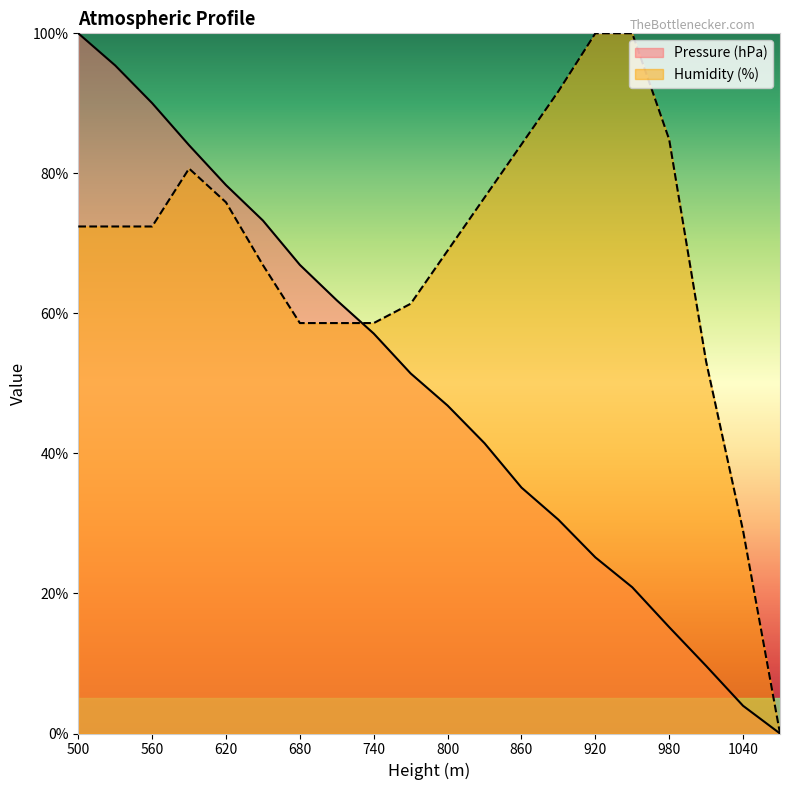

At which label is Humidity (%) closest to 50?

1010